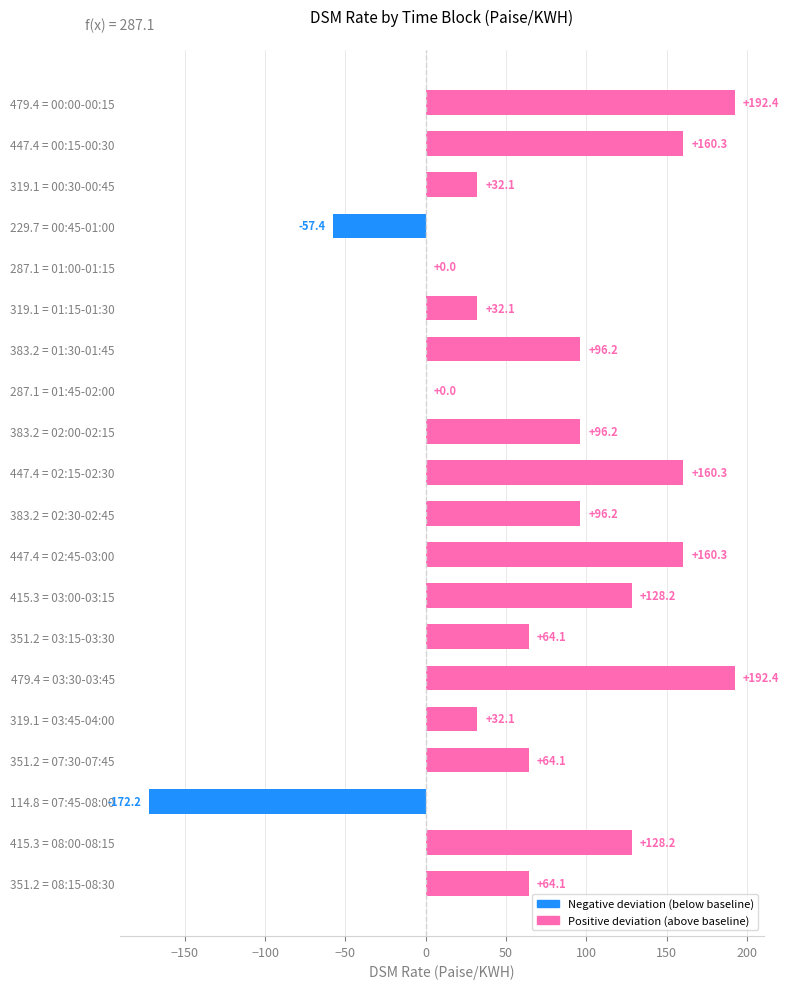

What is the change in value from 447.4 = 02:45-03:00 to 114.8 = 07:45-08:00?

-332.5